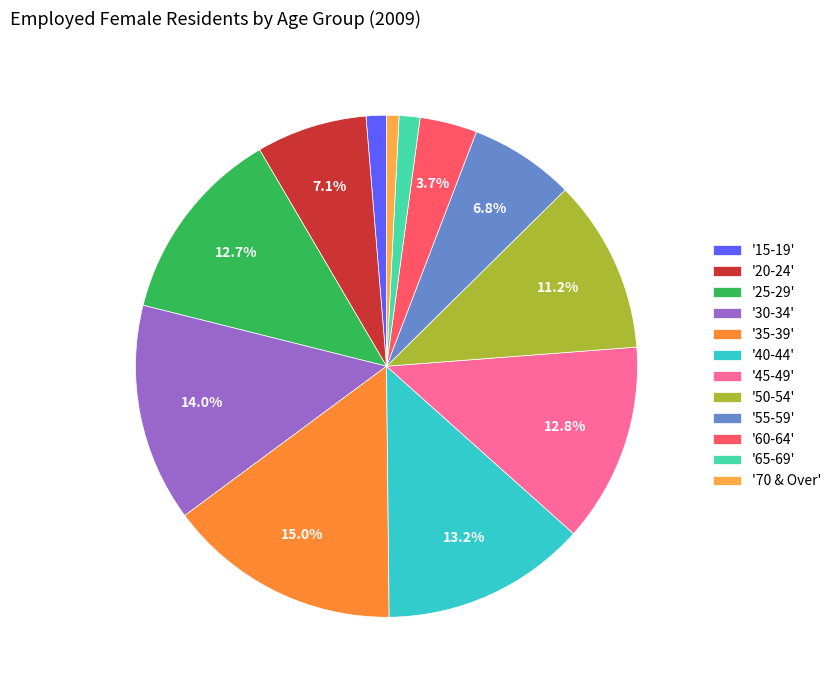

Which slice is the smallest?

'70 & Over'